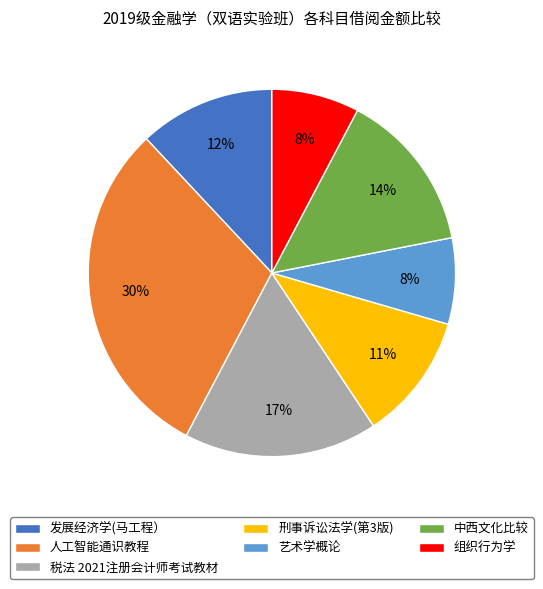

To the nearest percent, what is the combined percentage of 税法 2021注册会计师考试教材 and 组织行为学?

25%